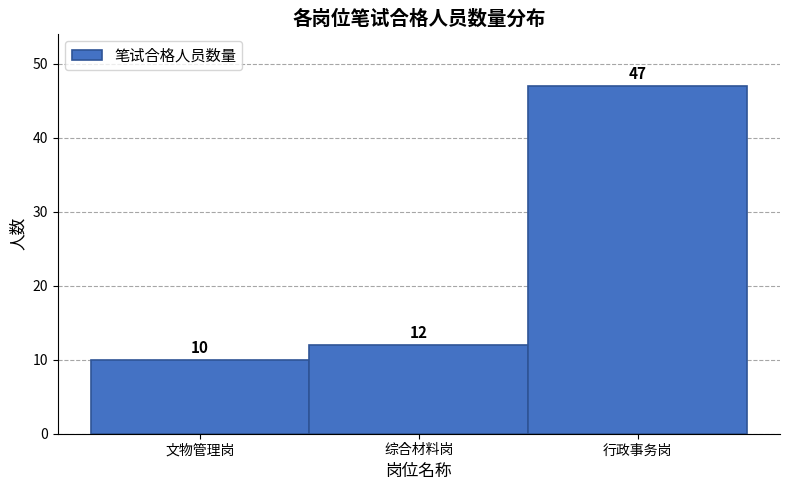

Reading left to right, list all the values displayed in this chart.

10	12	47